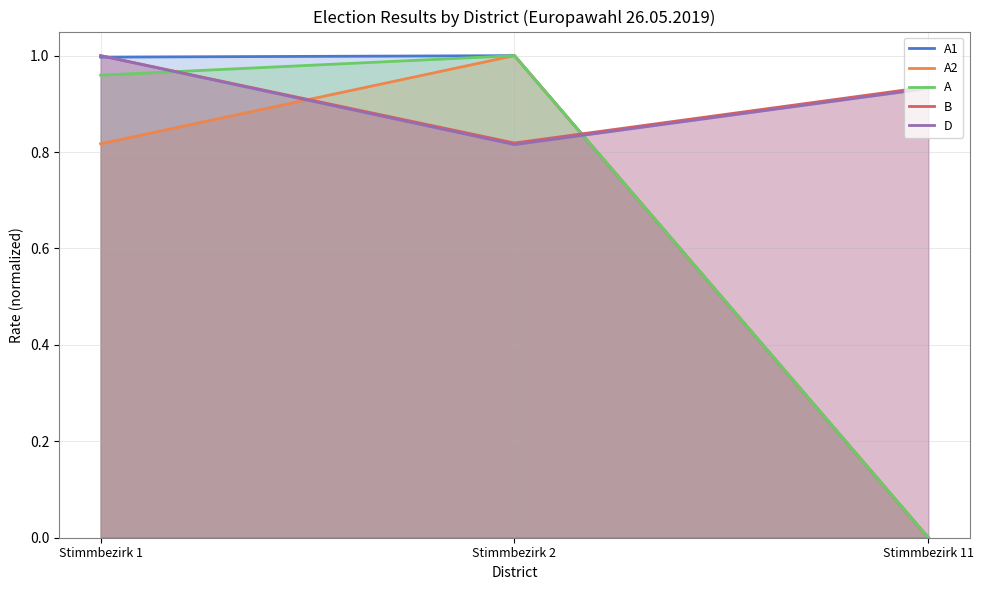

Does the chart display data point markers on the line(s)?

No